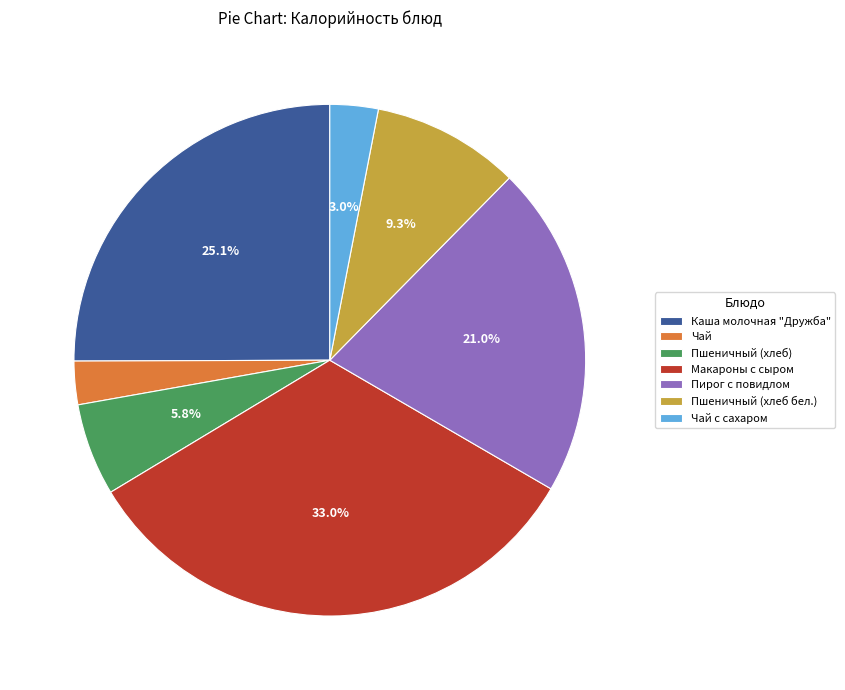

Does any single category account for the majority?

No